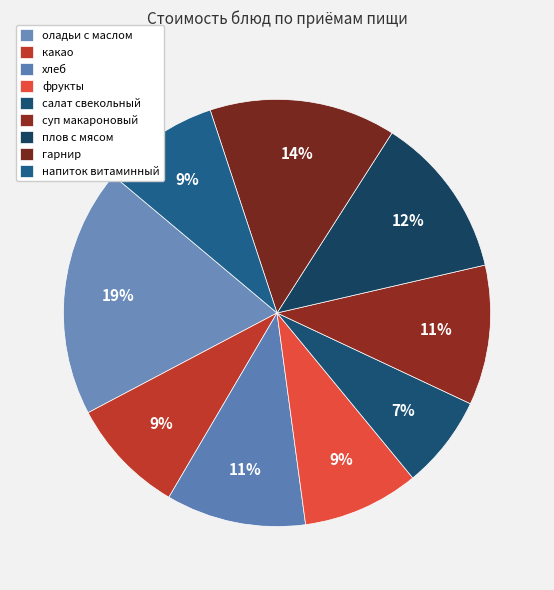

What percentage is NOT represented by плов с мясом?

88.1%